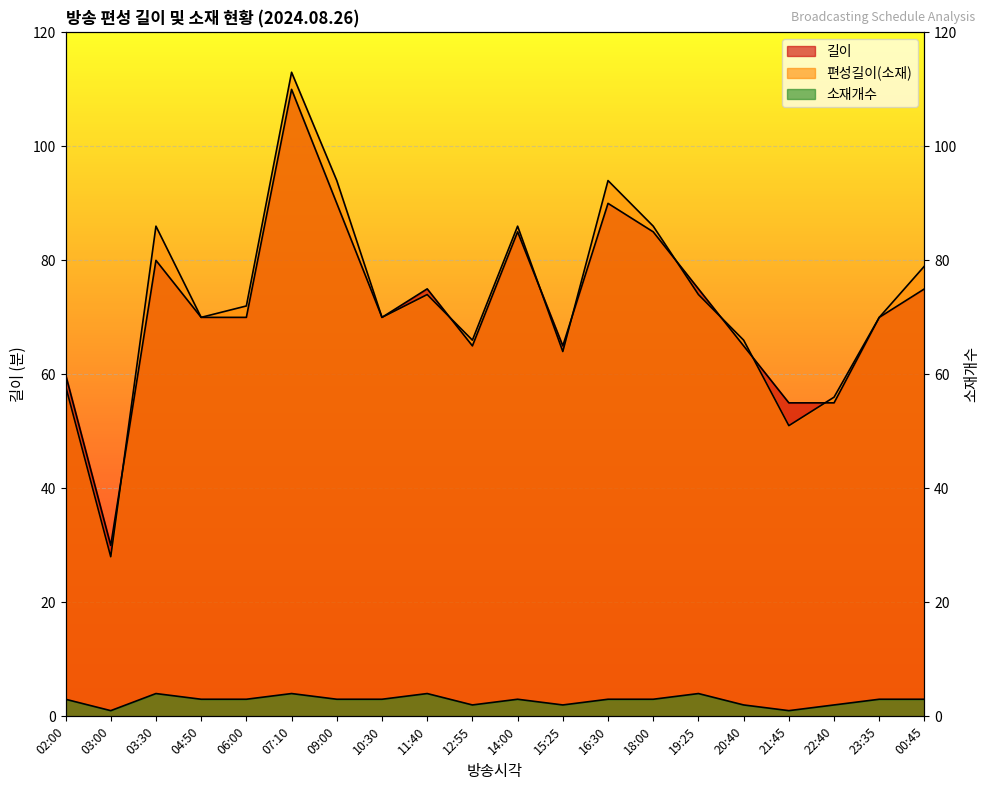

Count the number of categories in the chart.

20